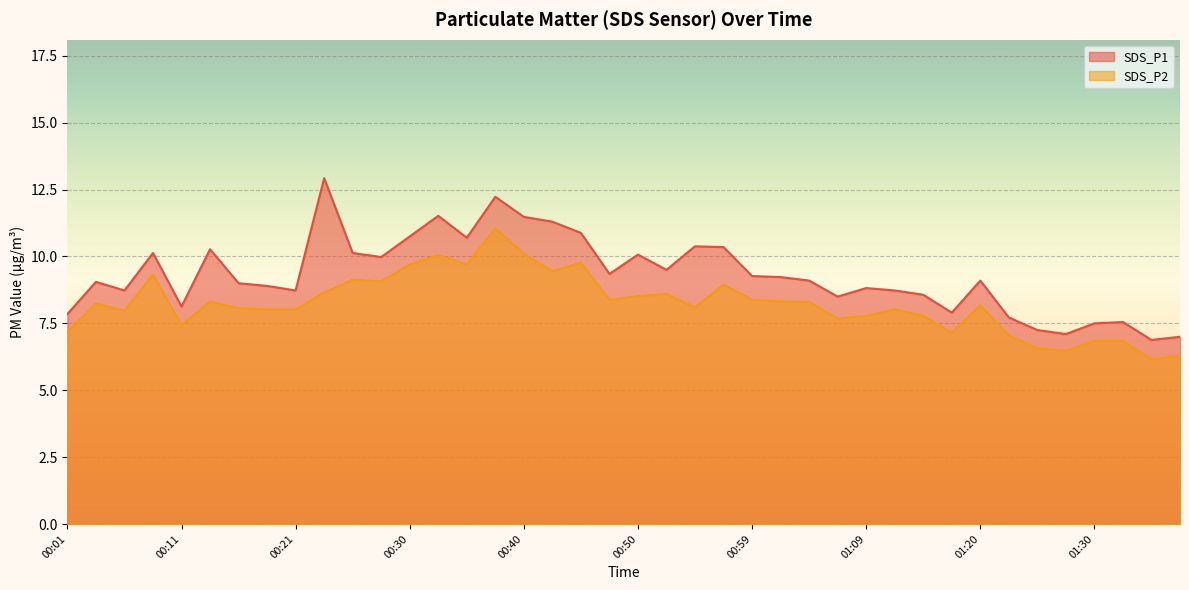

At which category does SDS_P2 reach its first local peak?

00:04